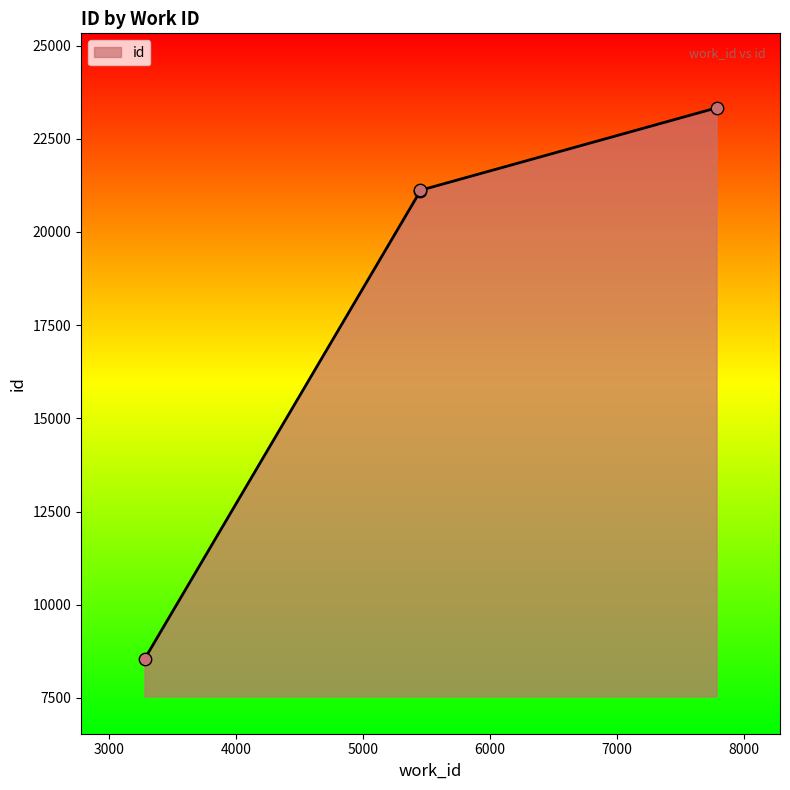

Approximately how many times larger is the value at 5452 compared to 3278?

2.5